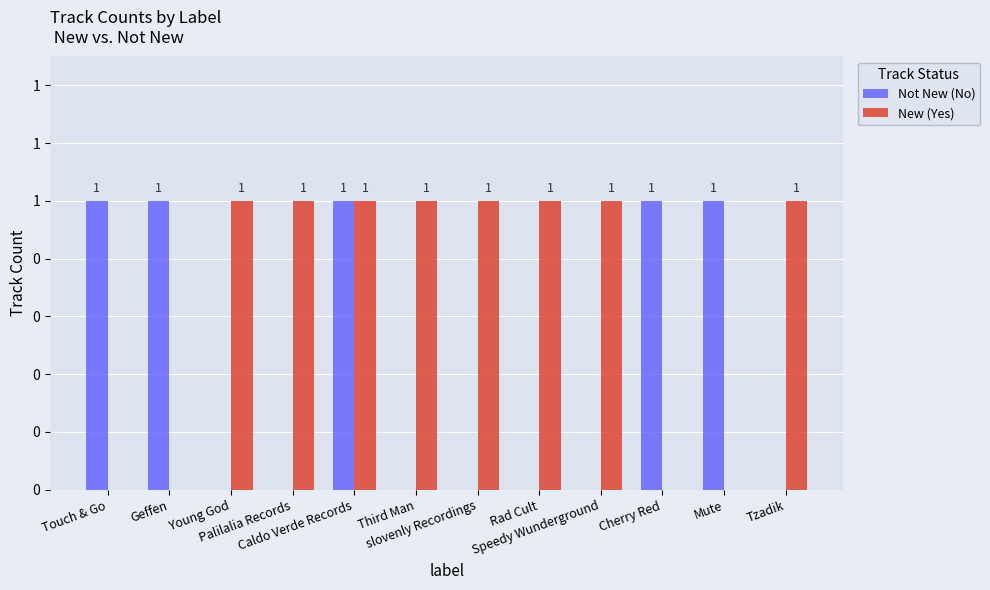

What is the difference between the highest and lowest values at Palilalia Records?

1